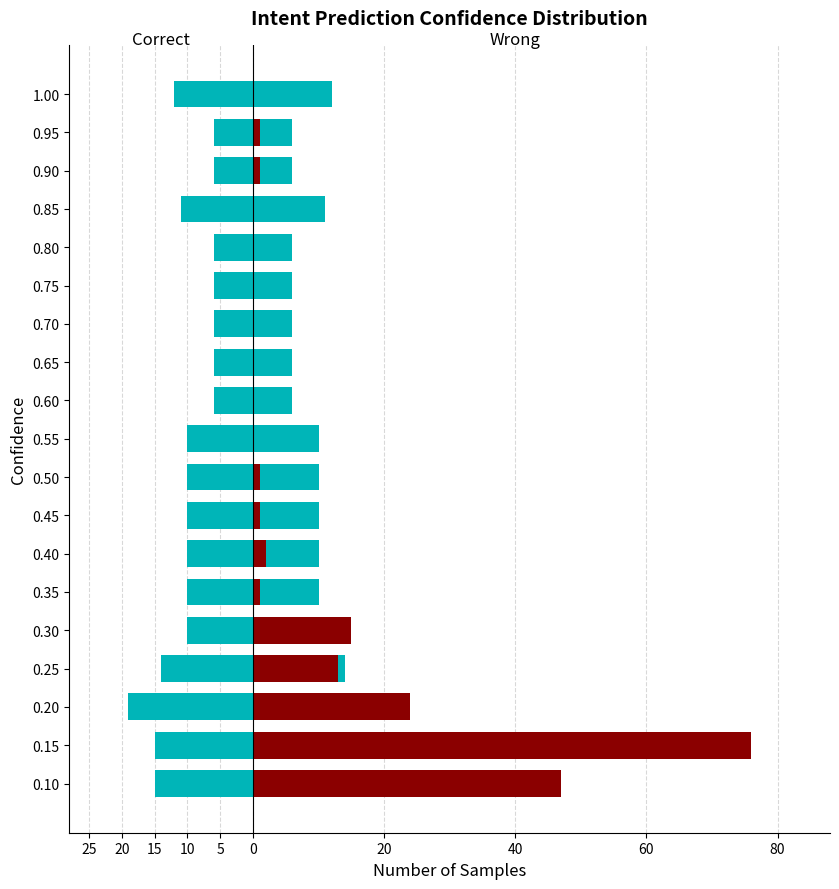

How many categories are shown in the chart?

19